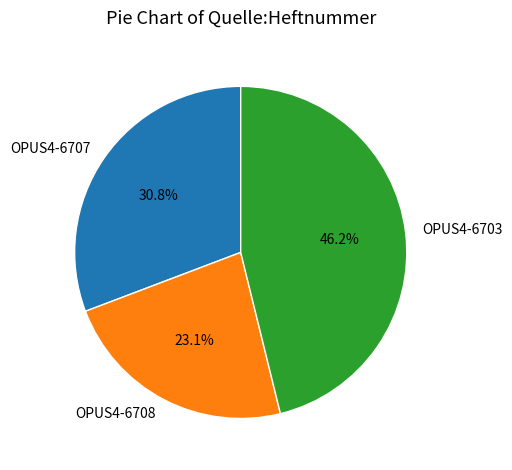

Between OPUS4-6708 and OPUS4-6703, which is larger?

OPUS4-6703